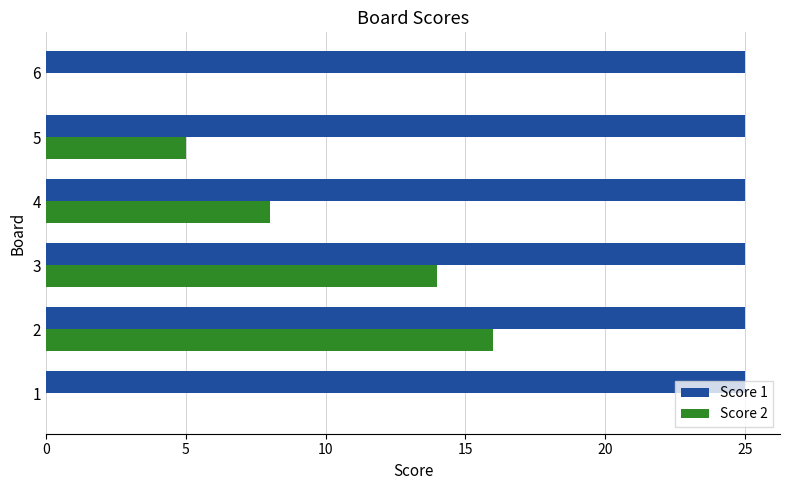

Which series changed the most between 1 and 5?

Score 2